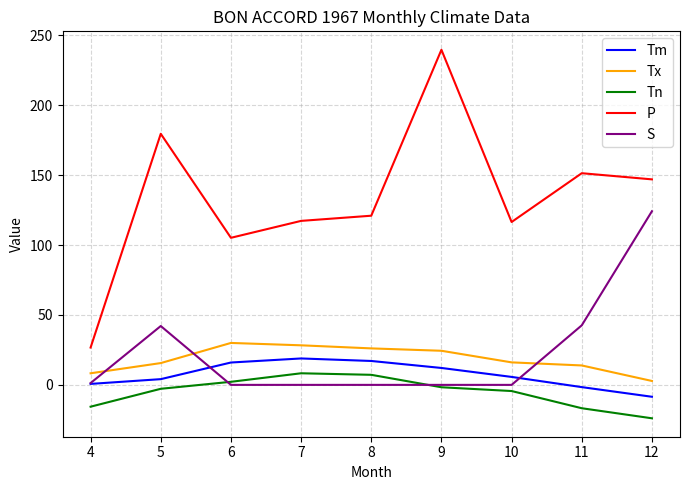

Which label corresponds to the smallest value in the chart?

12